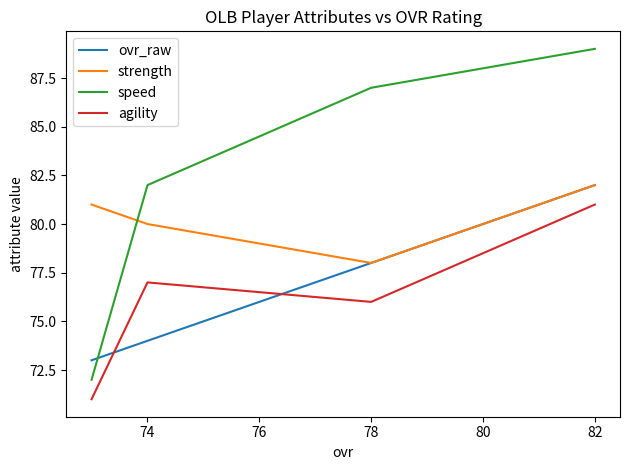

Which series has the largest range (max minus min)?

speed